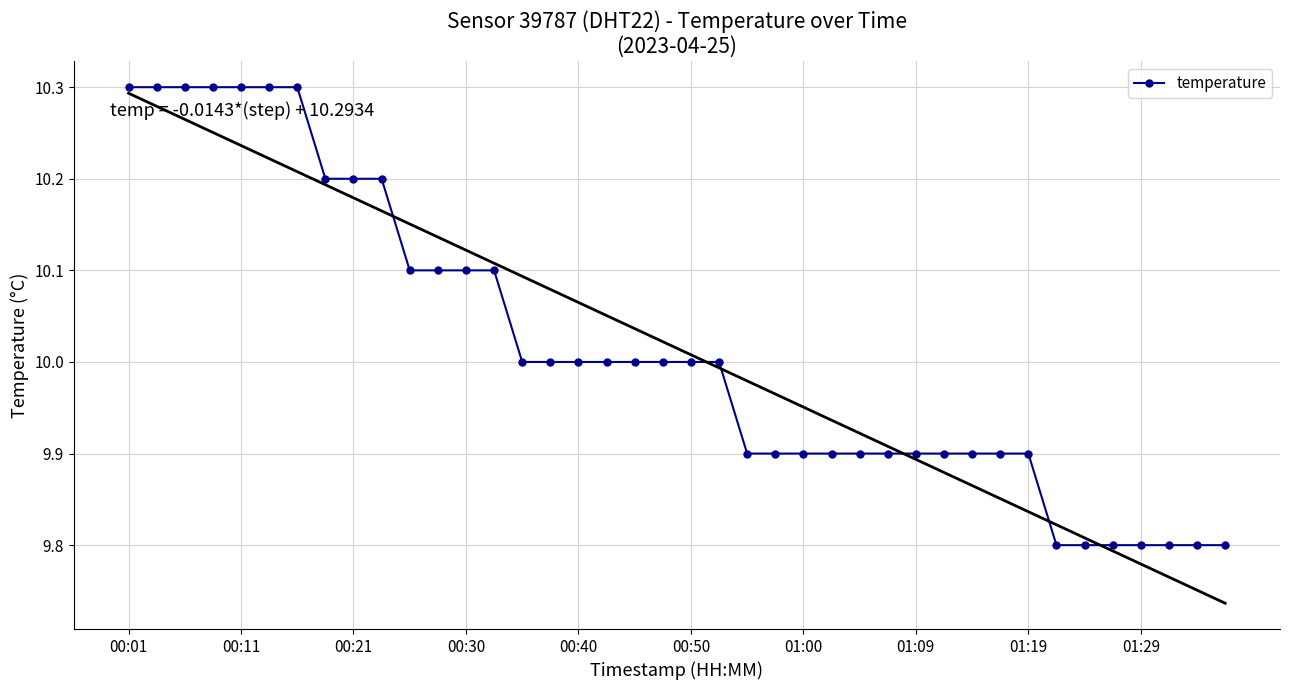

What is the average value?

10.0